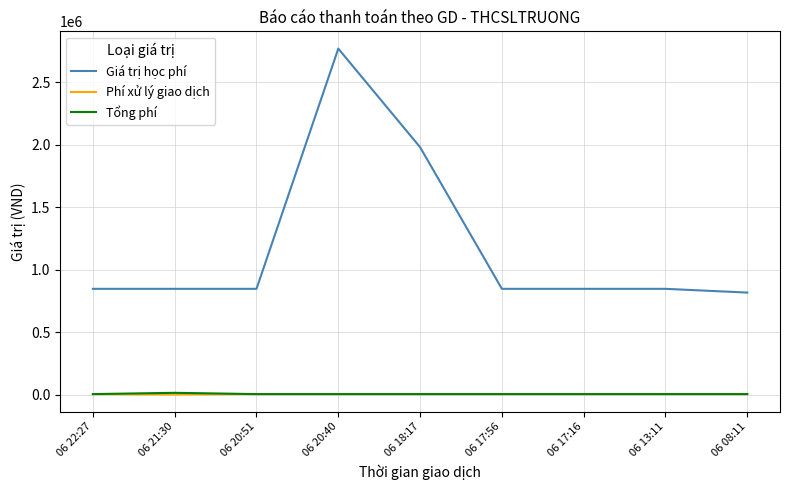

What are all the series names shown in the legend?

Giá trị học phí, Phí xử lý giao dịch, Tổng phí